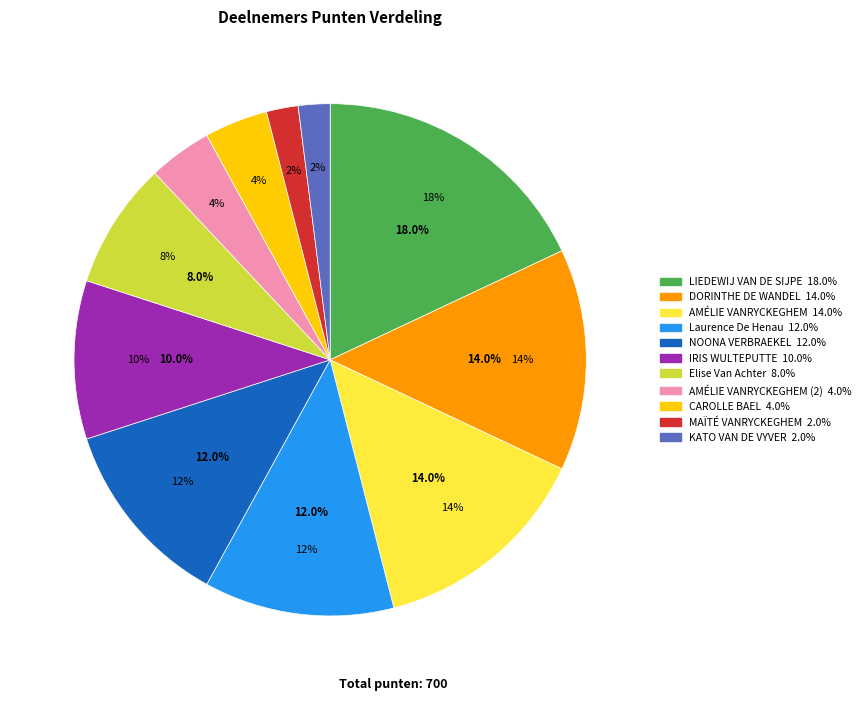

To the nearest percent, what is the difference between the AMÉLIE VANRYCKEGHEM and AMÉLIE VANRYCKEGHEM (2) slice percentages?

10%